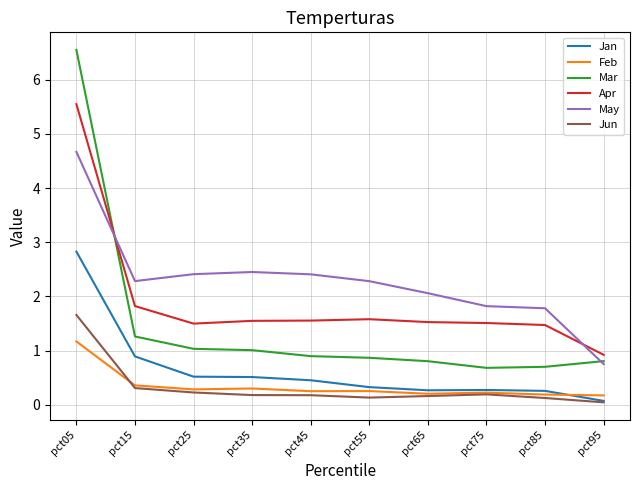

How many series are shown in this chart?

6